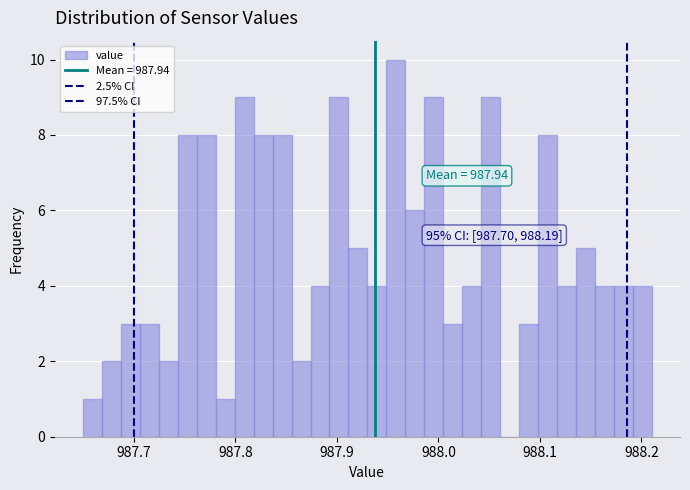

Around what value on the x-axis is the tallest bar? Give the approximate position of its centre, as read against the axis.

987.96